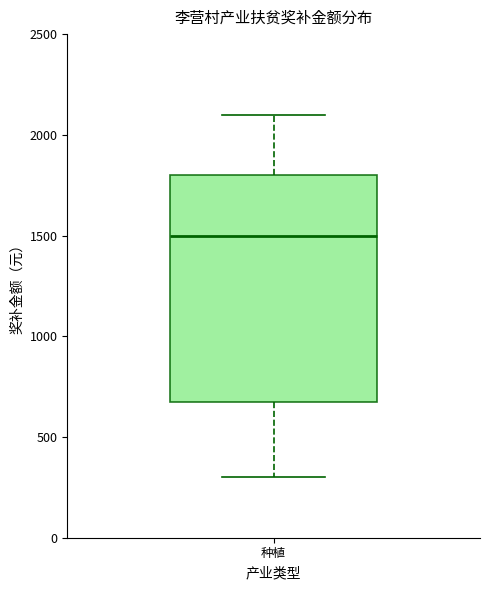

Where is the upper edge of the box for 种植 on the y-axis? The values are not printed on the chart, so give them approximately, as read against the axis.

1800